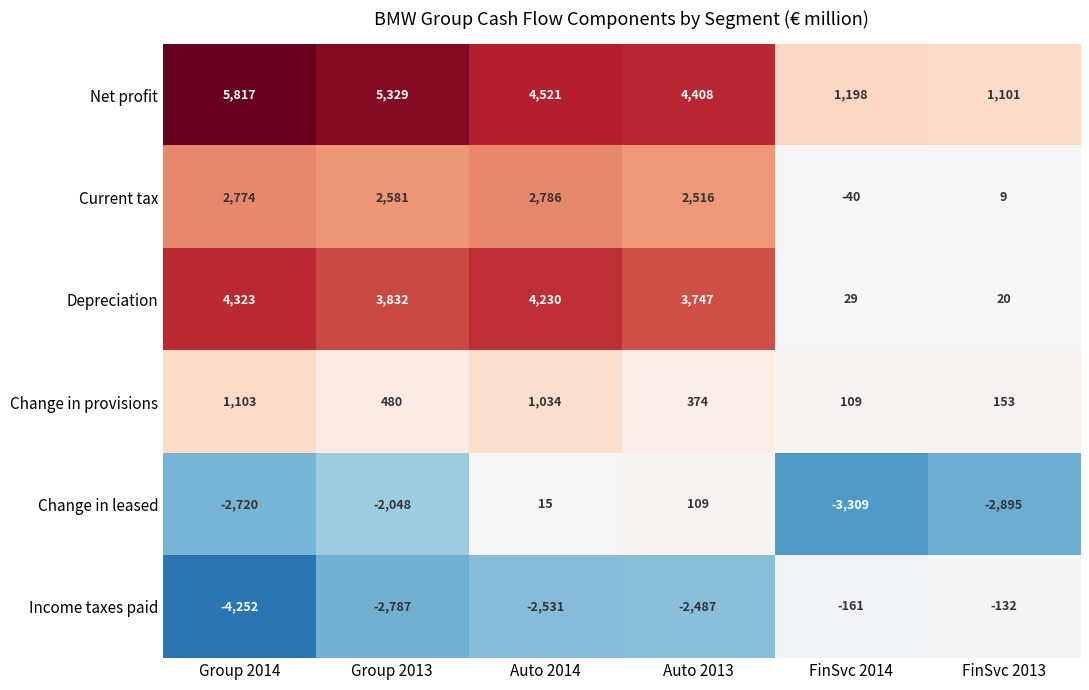

What is the sum of the Net profit values at FinSvc 2014 and FinSvc 2013?

2299